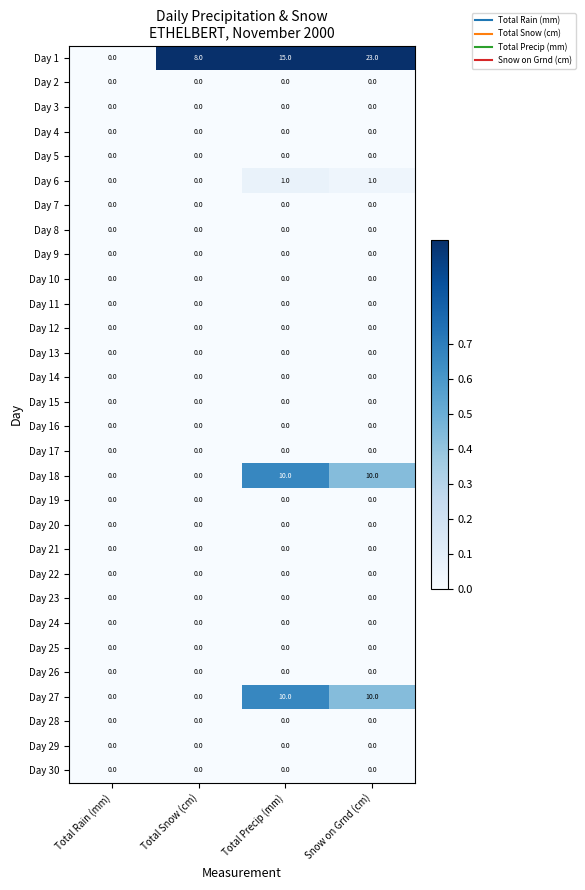

At which category is the sum across all series the highest?

Snow on Grnd (cm)